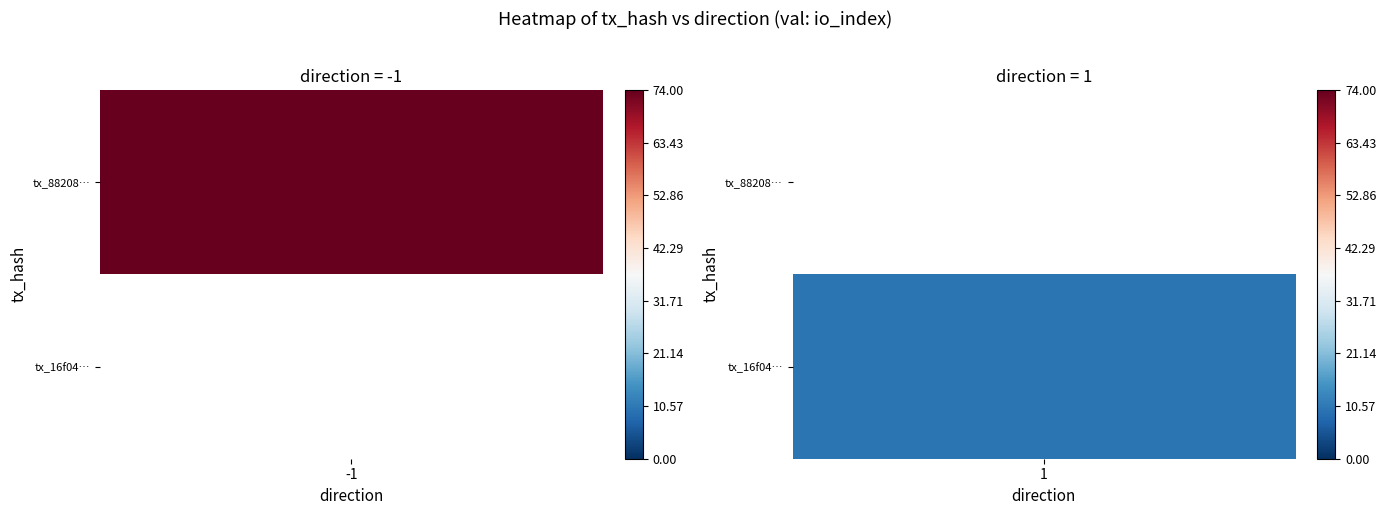

List the series in order of their peak value, lowest first.

16f048eb4198e04fef722565fb057ea7aa20166, 882086925ec89da1da2de5161a852726382ad63